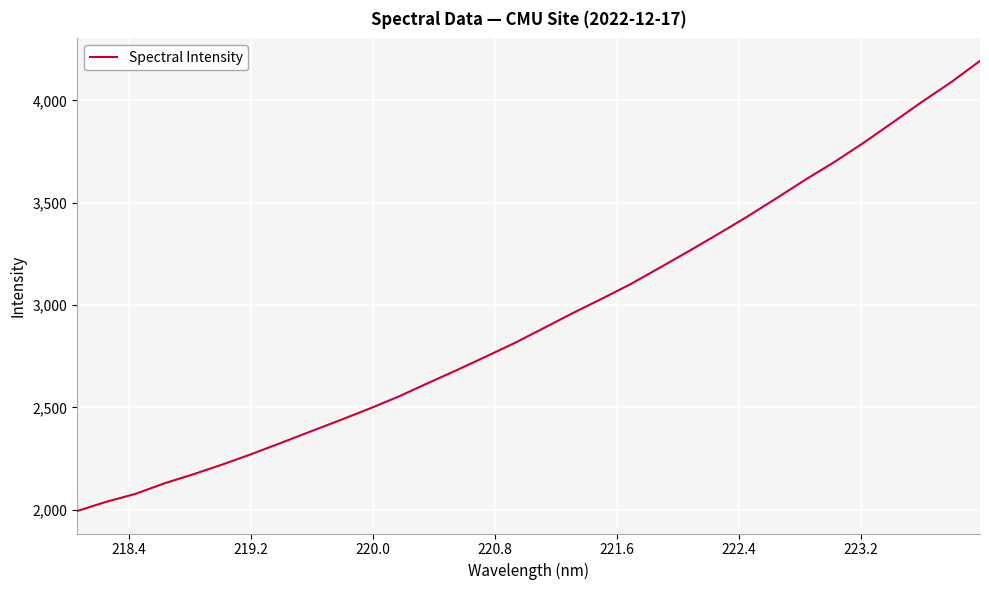

What is the maximum value shown in the chart?

4192.9